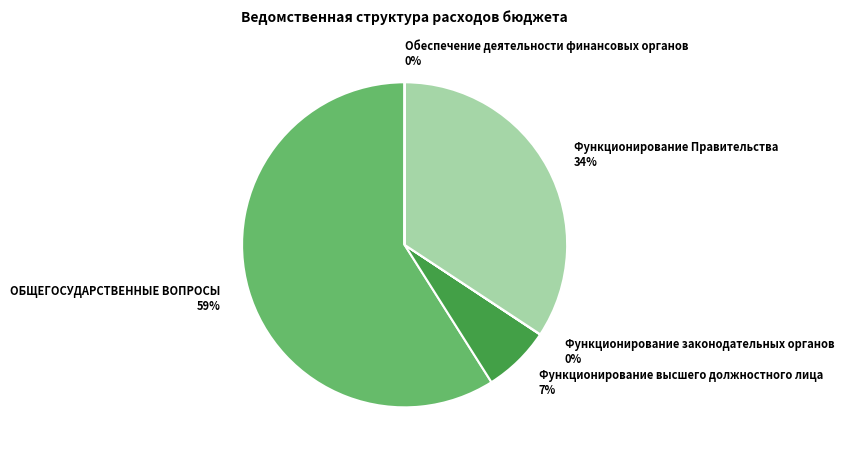

Is there a majority slice in this chart?

Yes